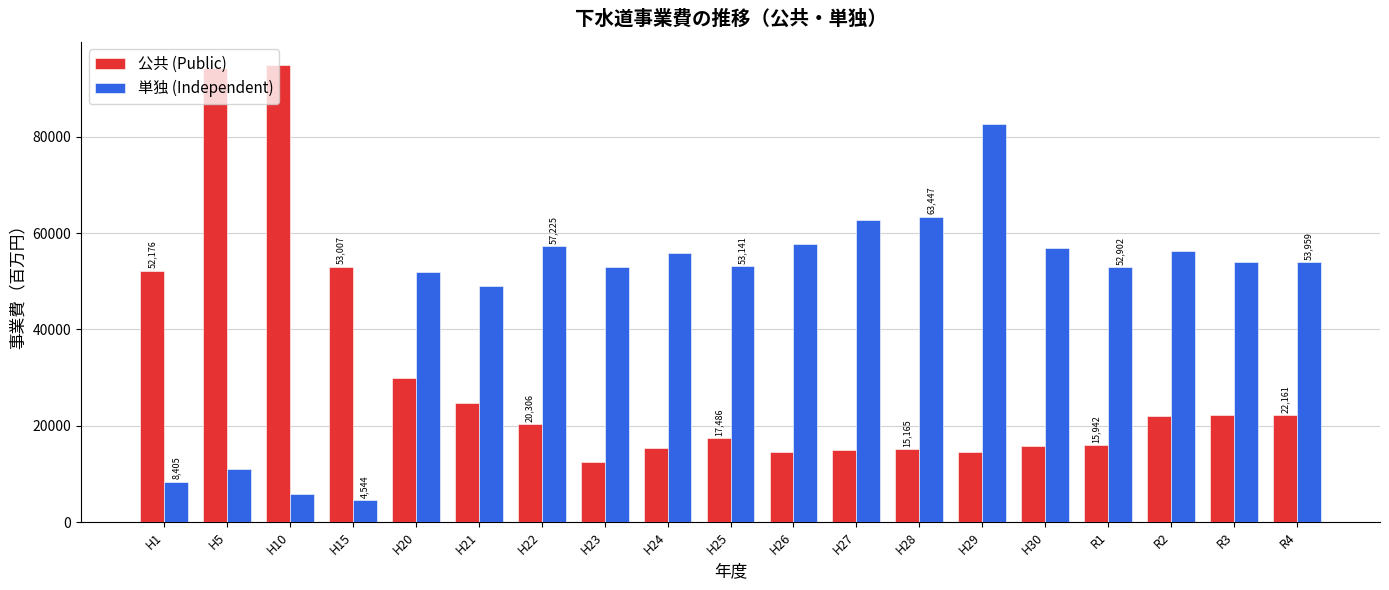

What is the lowest value of the 単独 (Independent) series?

4544